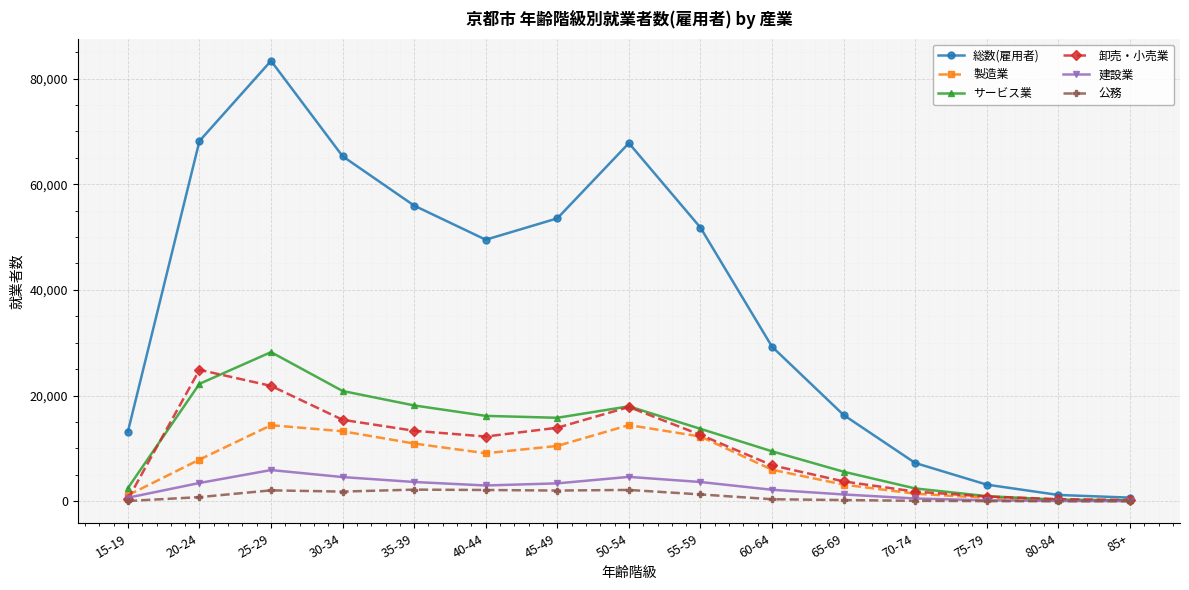

The value of サービス業 at 50-54 is 17966. True or false?

True